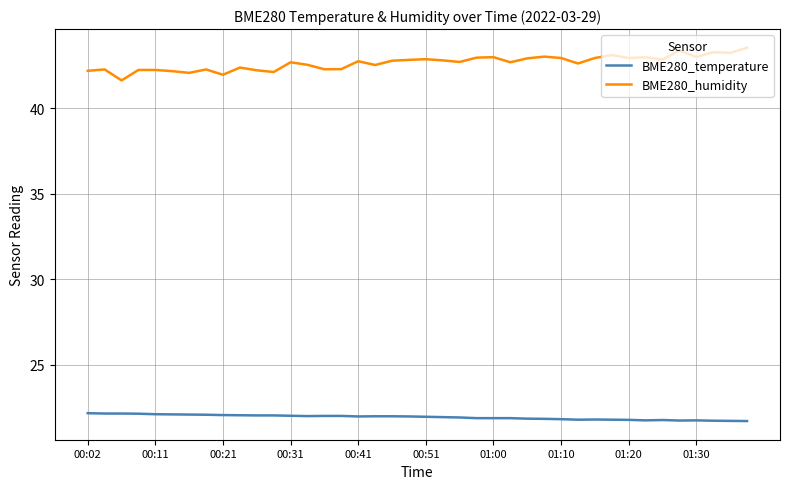

Which series has the widest spread of values?

BME280_humidity